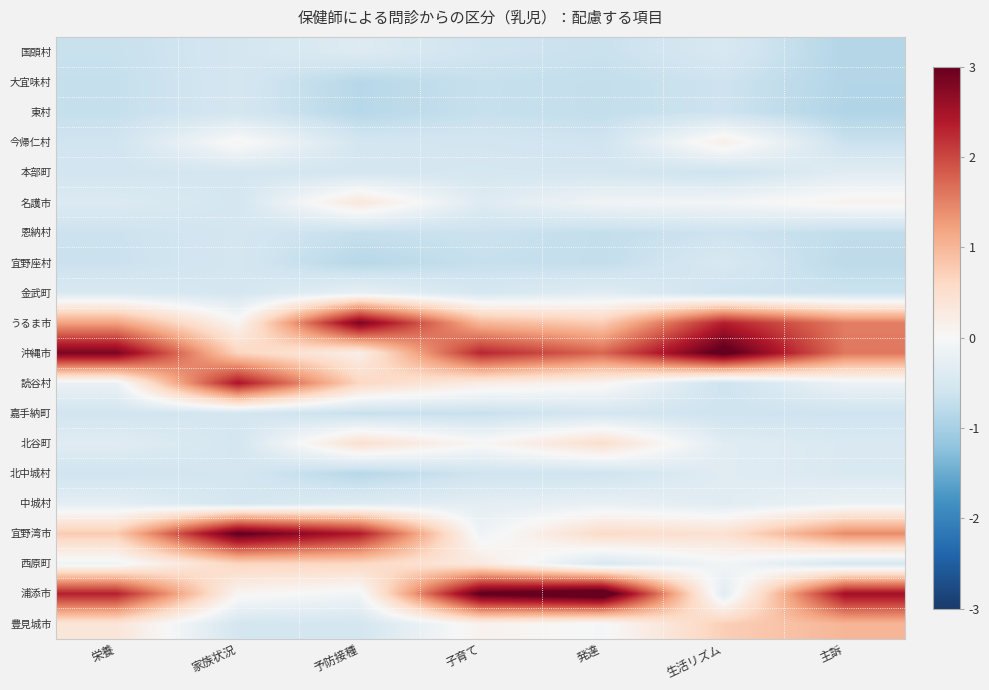

At which category does the chart reach its peak across all series?

発達